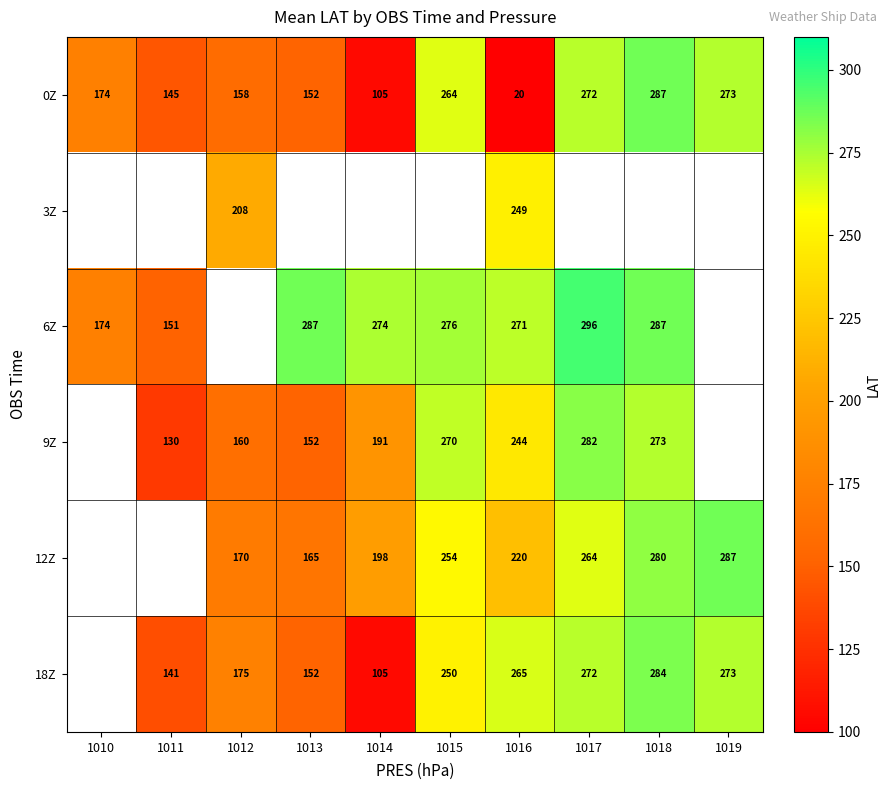

Count the number of categories in the chart.

10